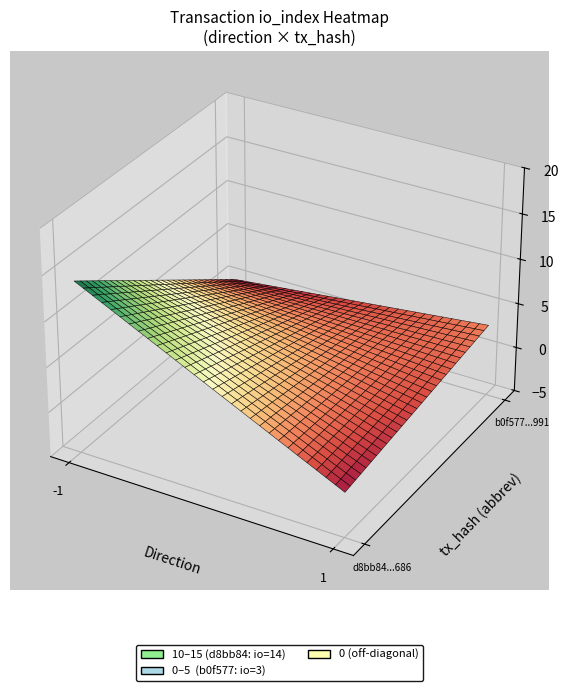

True or false: b0f57767d8601ecb6c3765fc7b63409f35c3991 has a value of 4 at 1.

False